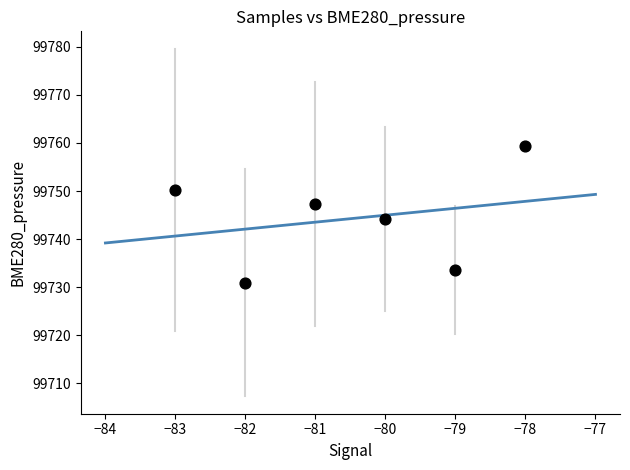

What Y value in the scatter plot is closest to 99745?

99744.1